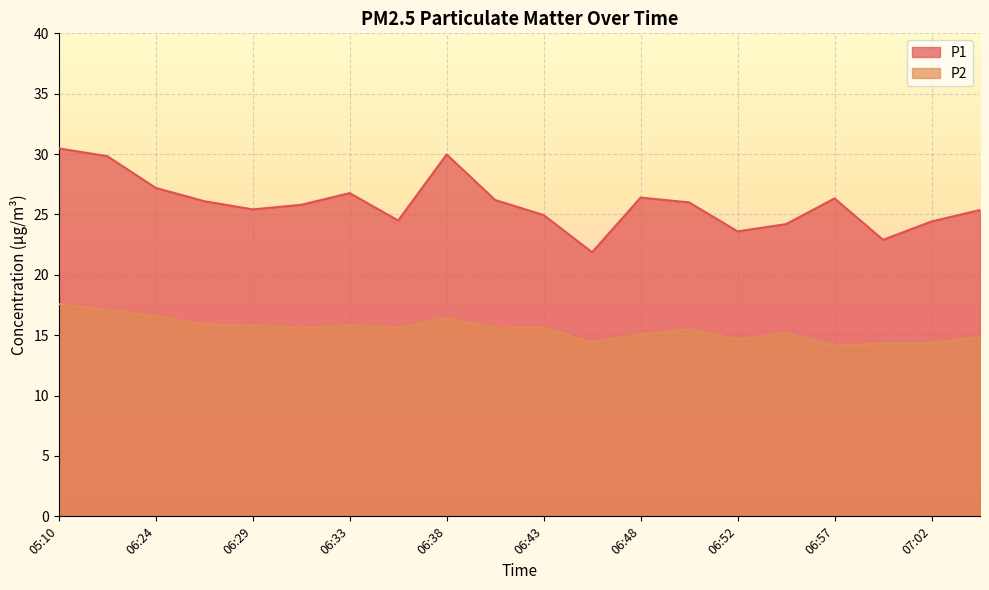

How many distinct data groups are displayed?

2